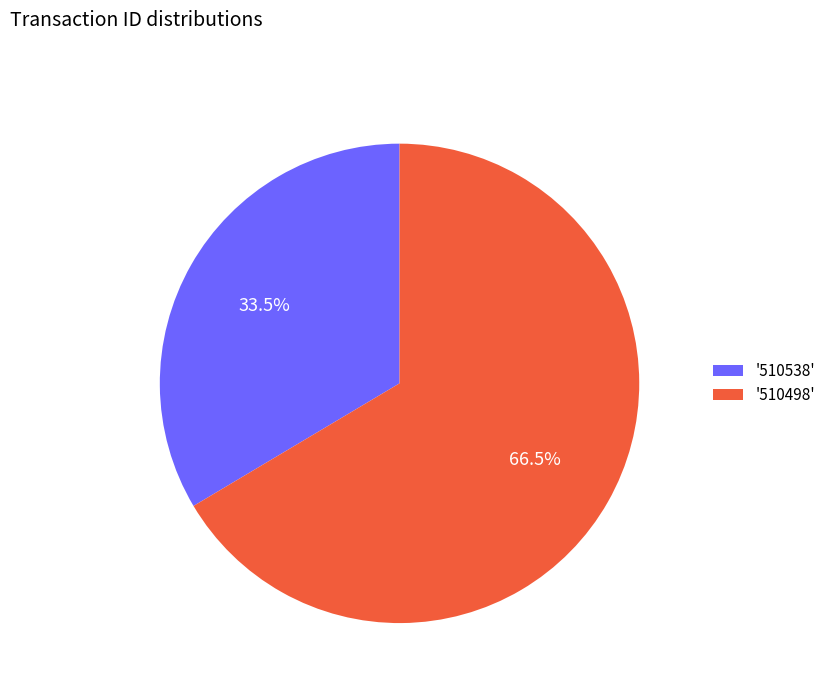

Which category has the biggest portion of the pie?

'510498'